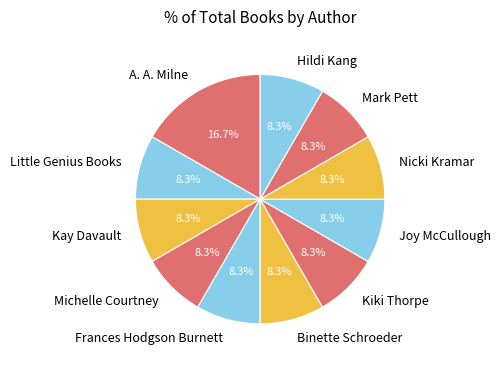

Which category has the biggest portion of the pie?

A. A. Milne